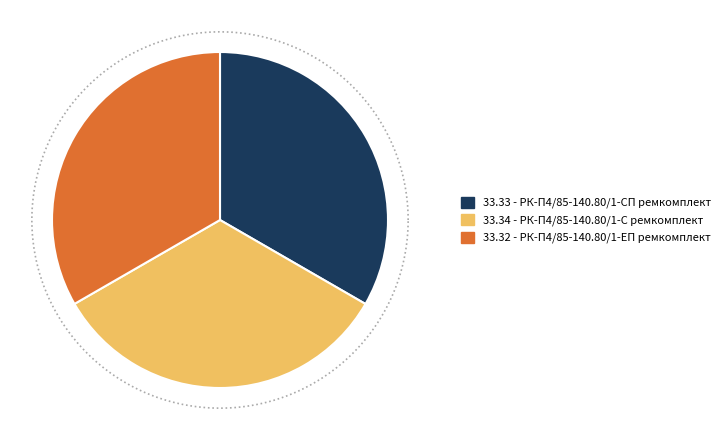

To the nearest percent, what is the average slice percentage?

33%